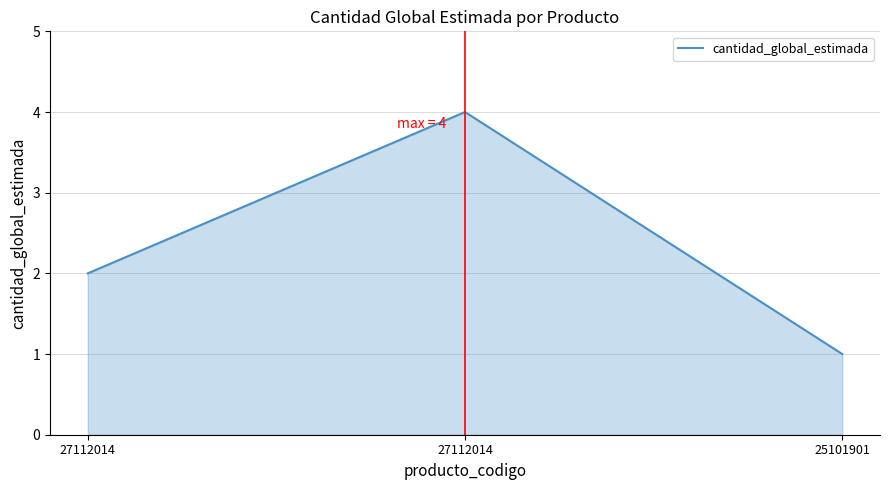

Which has a higher value, 27112014 or 27112014?

27112014